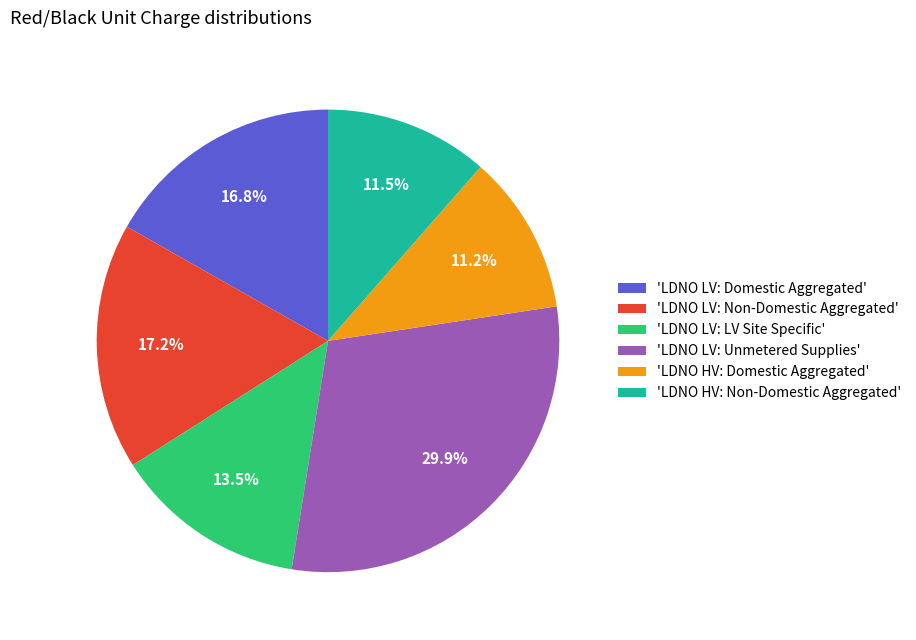

What percentage is NOT represented by 'LDNO LV: Unmetered Supplies'?

70.1%